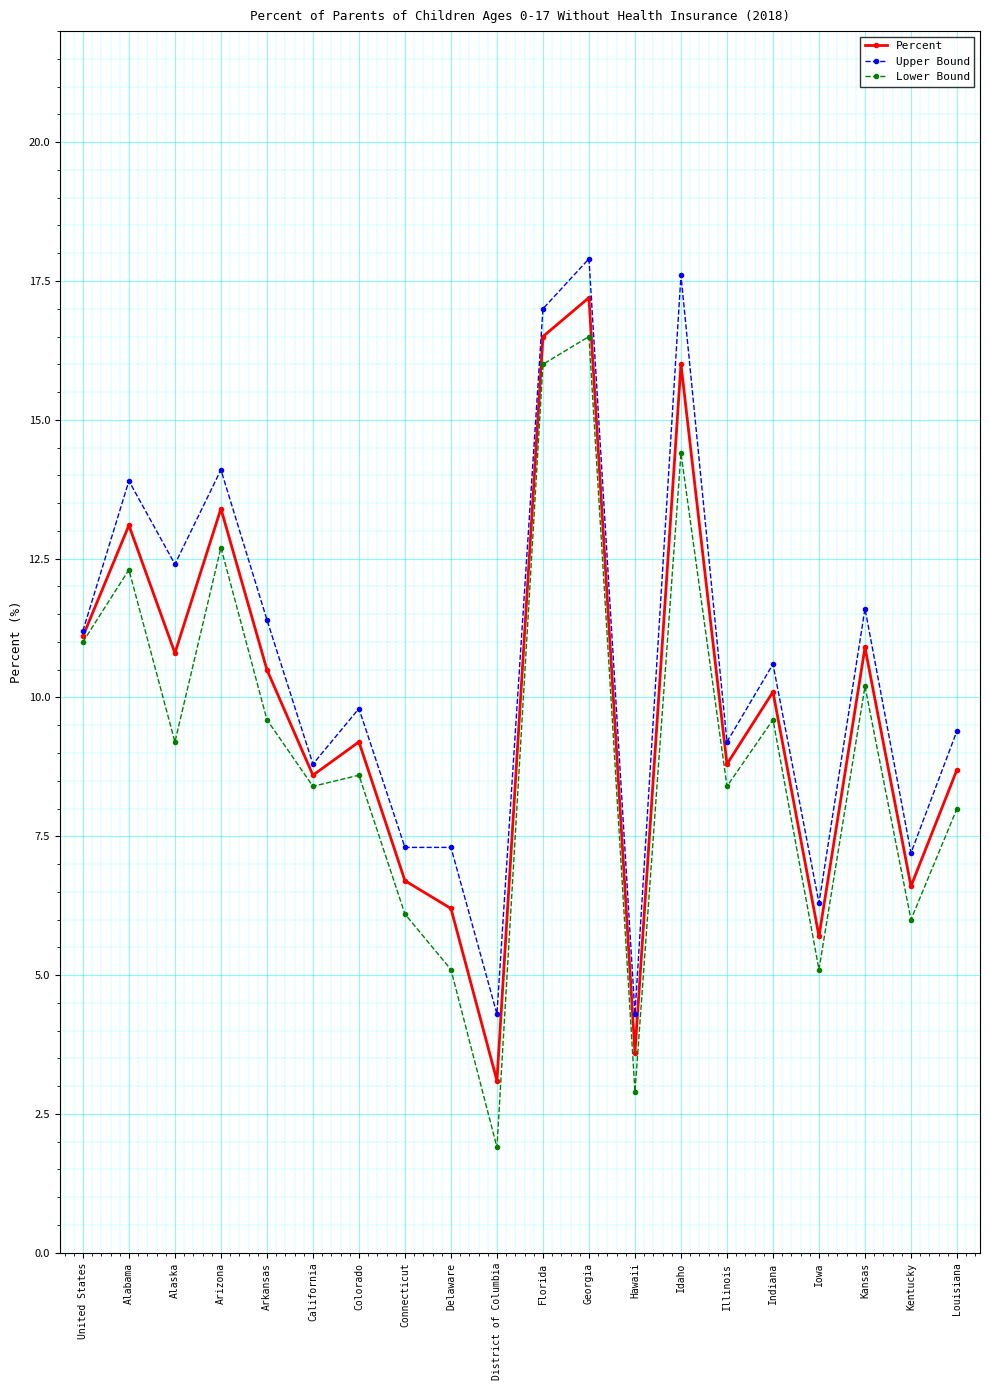

What are all the series names shown in the legend?

Percent, Upper Bound, Lower Bound